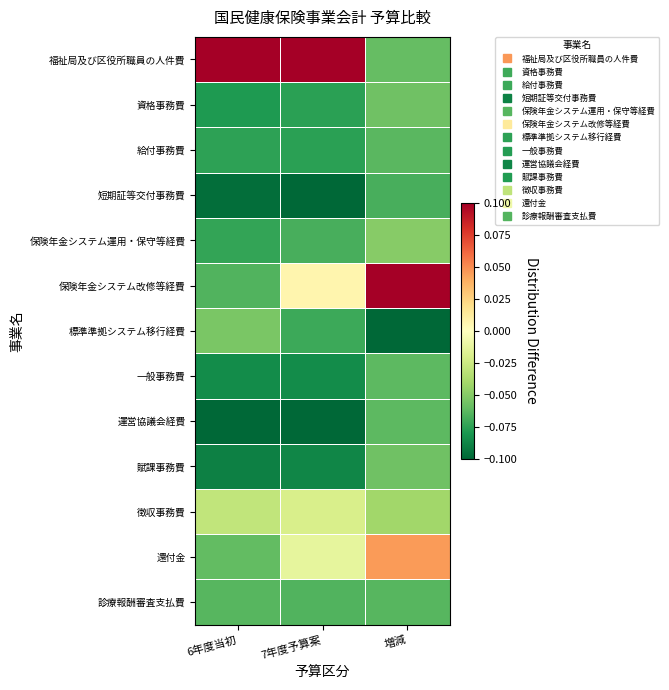

Reading right to left, what are all the values shown in this chart?

福祉局及び区役所職員の人件費: 増減=-0.1	7年度予算案=0.1	6年度当初=0.1
資格事務費: 増減=-0.1	7年度予算案=-0.1	6年度当初=-0.1
給付事務費: 増減=-0.1	7年度予算案=-0.1	6年度当初=-0.1
短期証等交付事務費: 増減=-0.1	7年度予算案=-0.1	6年度当初=-0.1
保険年金システム運用・保守等経費: 増減=-0.0	7年度予算案=-0.1	6年度当初=-0.1
保険年金システム改修等経費: 増減=0.1	7年度予算案=0.0	6年度当初=-0.1
標準準拠システム移行経費: 増減=-0.1	7年度予算案=-0.1	6年度当初=-0.1
一般事務費: 増減=-0.1	7年度予算案=-0.1	6年度当初=-0.1
運営協議会経費: 増減=-0.1	7年度予算案=-0.1	6年度当初=-0.1
賦課事務費: 増減=-0.1	7年度予算案=-0.1	6年度当初=-0.1
徴収事務費: 増減=-0.0	7年度予算案=-0.0	6年度当初=-0.0
還付金: 増減=0.0	7年度予算案=-0.0	6年度当初=-0.1
診療報酬審査支払費: 増減=-0.1	7年度予算案=-0.1	6年度当初=-0.1